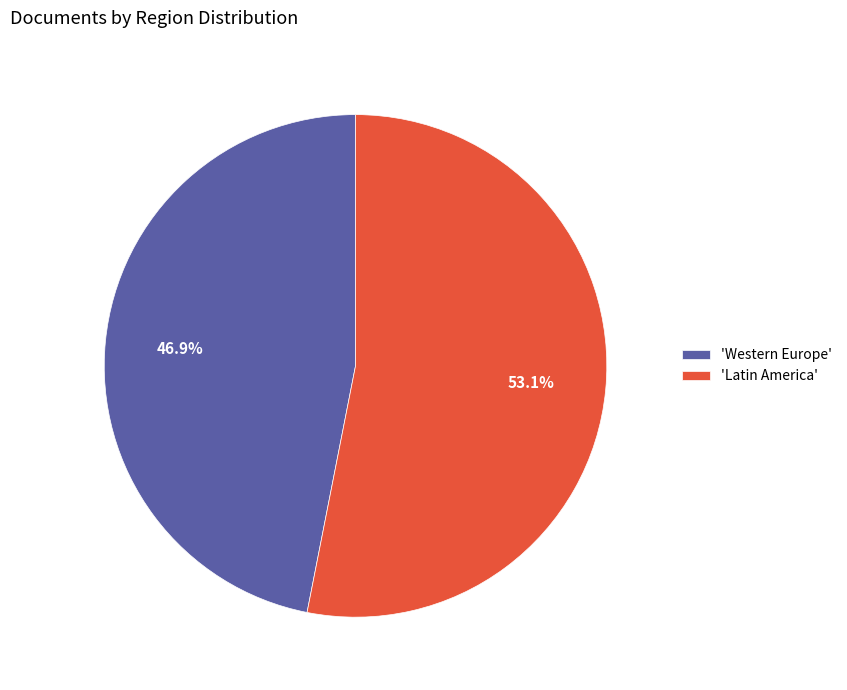

Does any single category account for the majority?

Yes